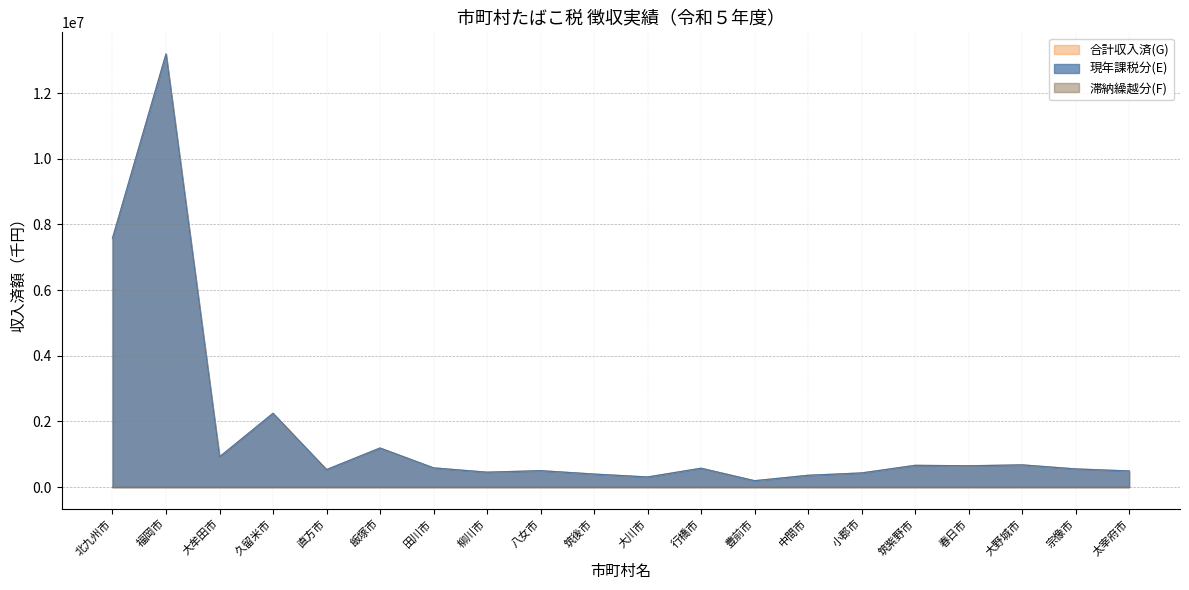

Is it true that 合計収入済(G) equals 300809 at 筑紫野市?

False